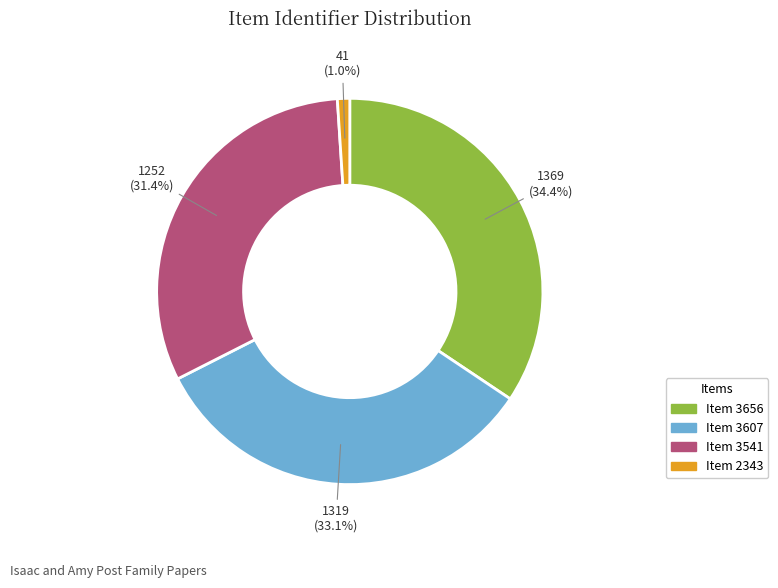

True or false: Item 3541 accounts for 20% of the total.

False